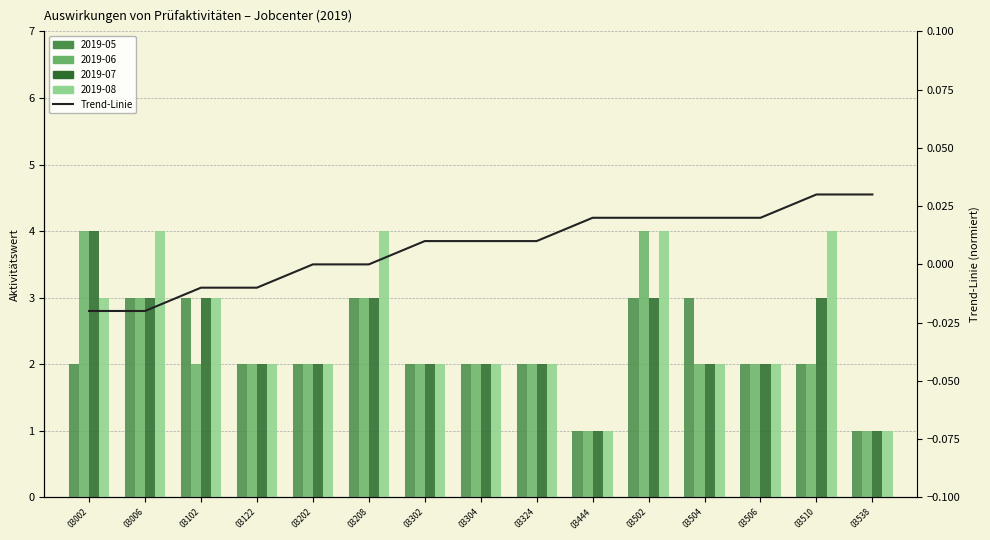

Does the chart contain stacked bars?

No